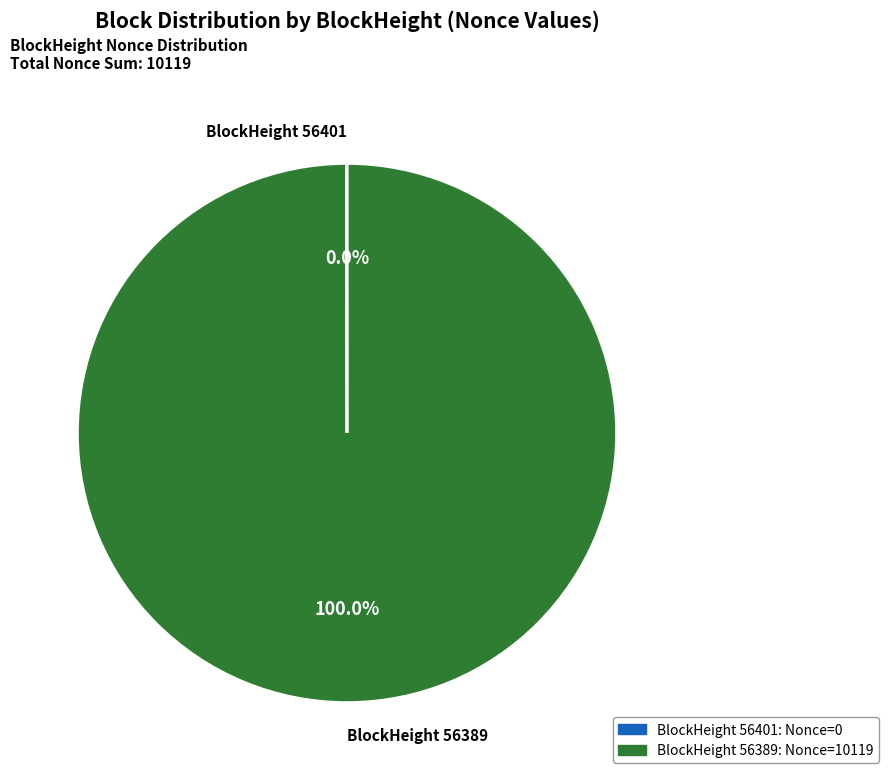

Which category accounts for the majority?

BlockHeight 56389